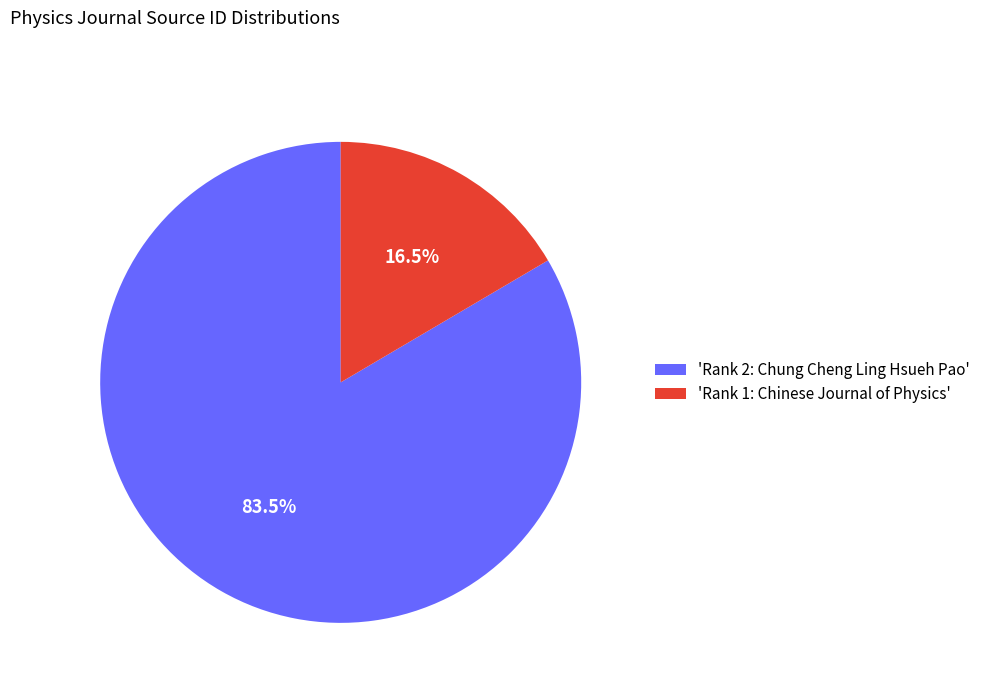

Between 'Rank 2: Chung Cheng Ling Hsueh Pao' and 'Rank 1: Chinese Journal of Physics', which is larger?

'Rank 2: Chung Cheng Ling Hsueh Pao'